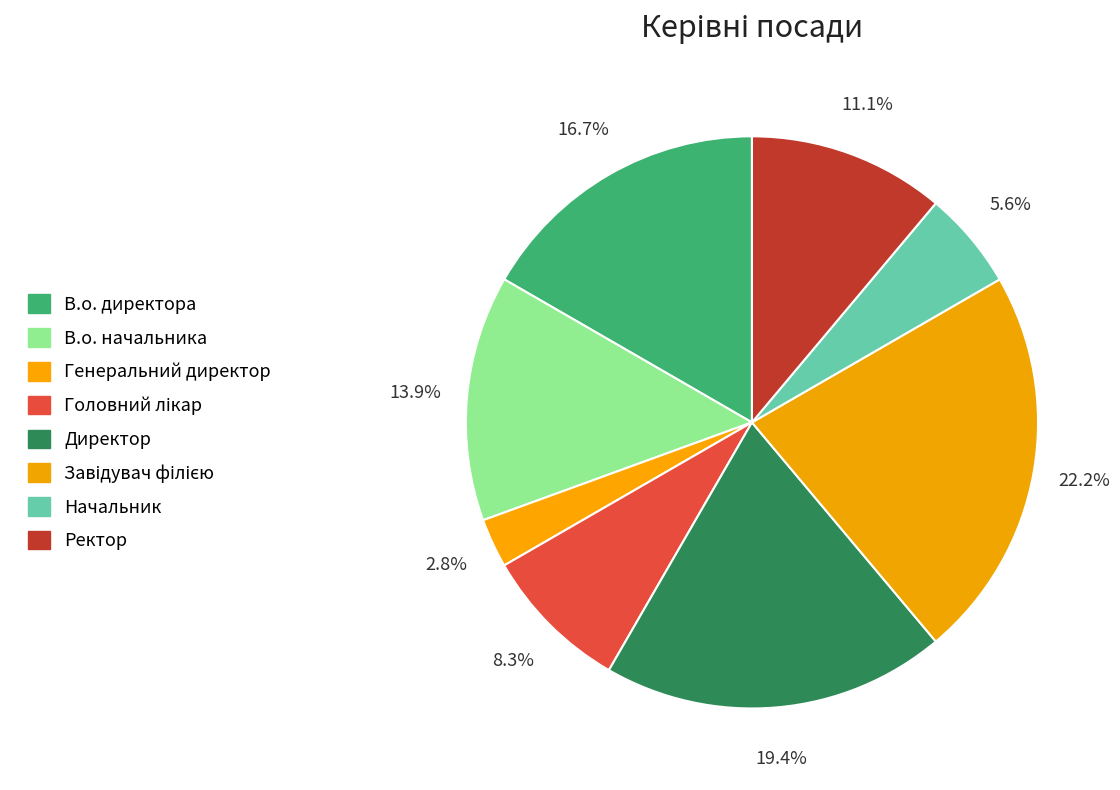

To the nearest percent, what is the combined percentage of Завідувач філією and Генеральний директор?

25%